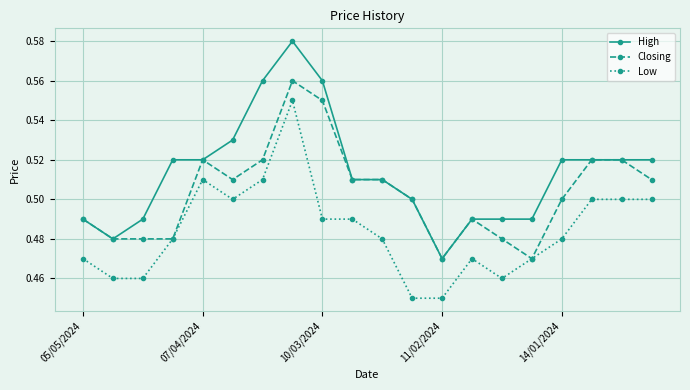

True or false: Low has more than 1 points higher than both neighbors.

True